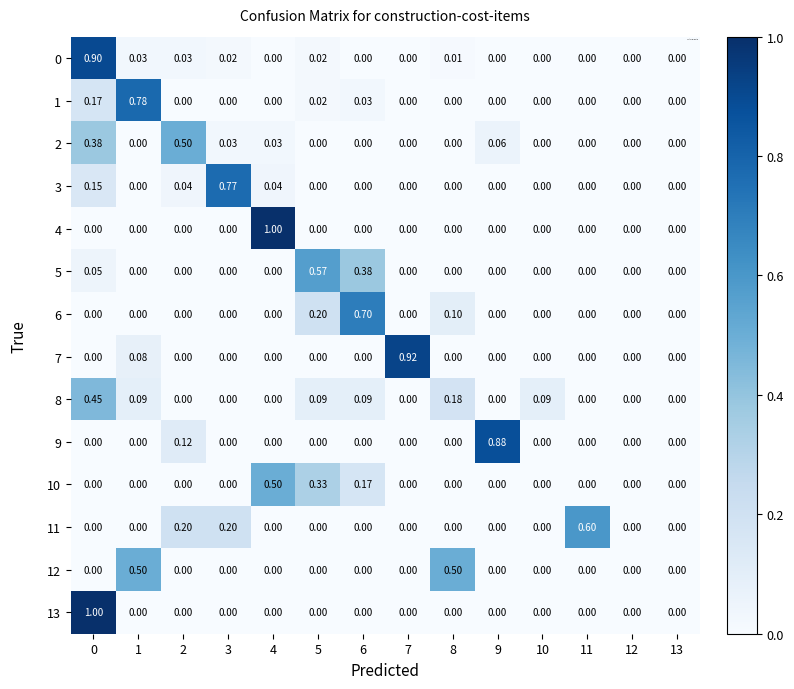

Is the value of 7 at 13 greater than the value of 12 at 8?

No